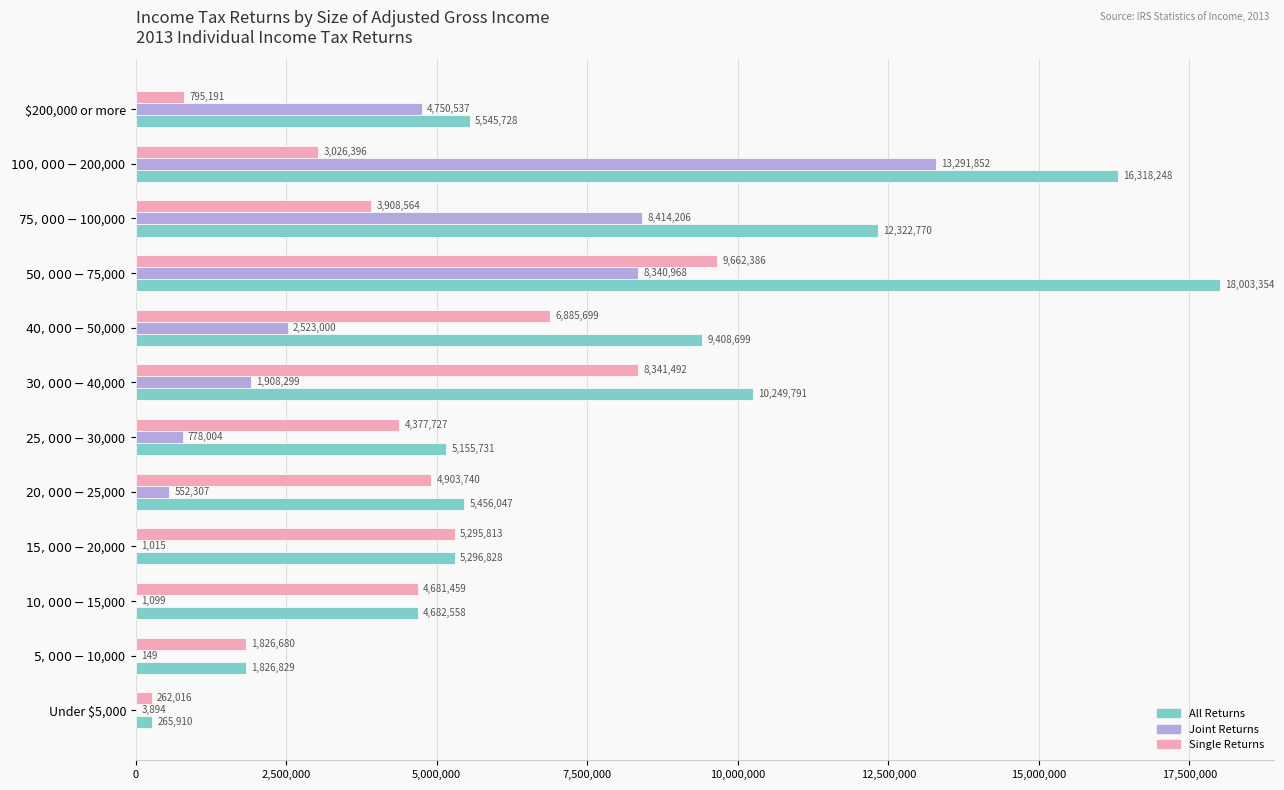

Which label corresponds to the largest value in the chart?

$50,000-$75,000